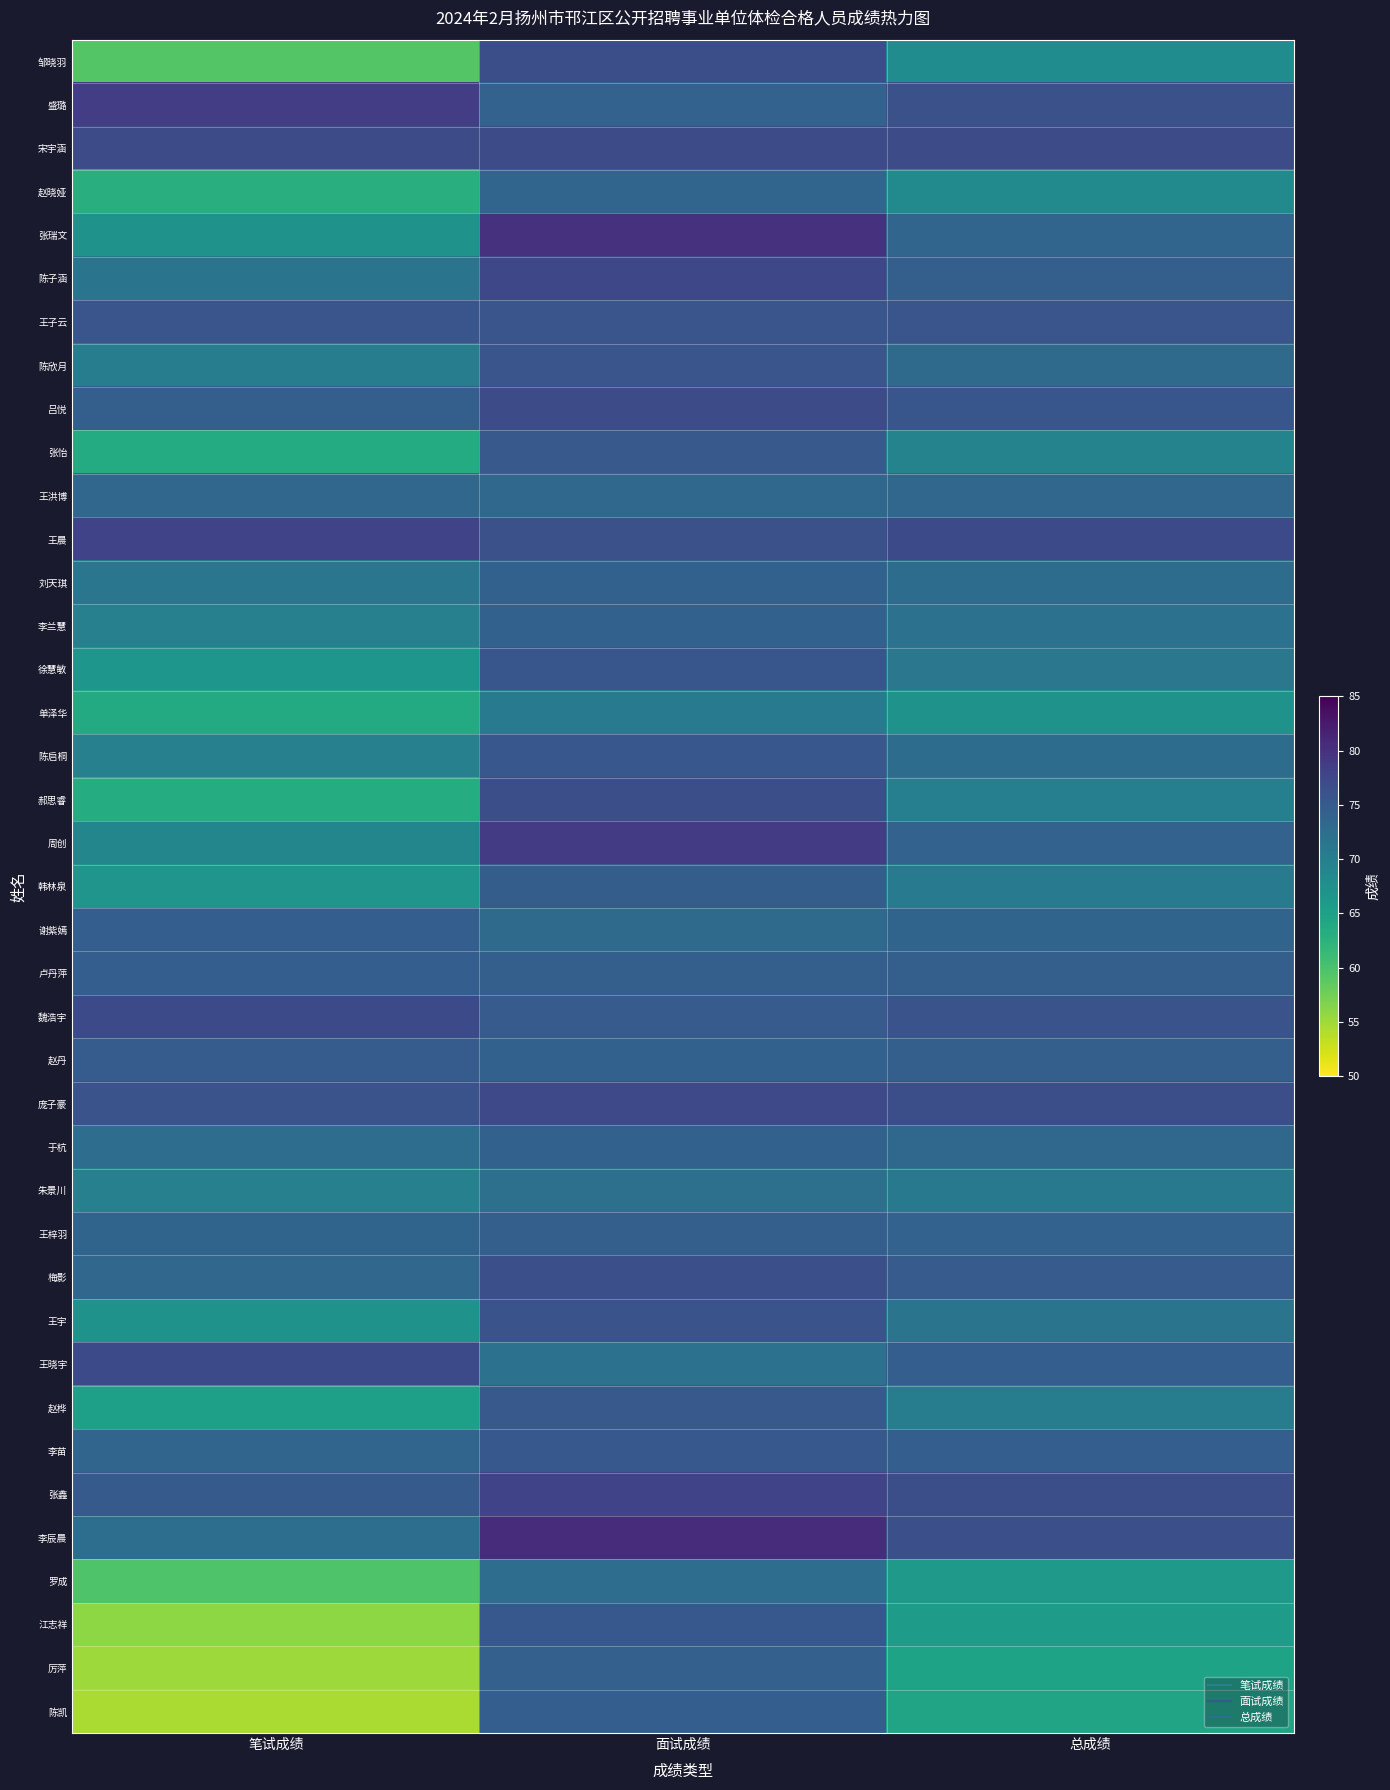

Reading left to right, extract all data points from this chart.

邹晓羽: 笔试成绩=59.4	面试成绩=76.6	总成绩=68.0
盛璐: 笔试成绩=78.6	面试成绩=74.0	总成绩=76.3
宋宇涵: 笔试成绩=76.9	面试成绩=76.8	总成绩=76.8
赵晓娅: 笔试成绩=63.0	面试成绩=73.6	总成绩=68.3
张瑞文: 笔试成绩=67.1	面试成绩=80.0	总成绩=73.5
陈子涵: 笔试成绩=71.5	面试成绩=77.4	总成绩=74.5
王子云: 笔试成绩=75.8	面试成绩=75.8	总成绩=75.8
陈欣月: 笔试成绩=70.1	面试成绩=75.8	总成绩=73.0
吕悦: 笔试成绩=74.4	面试成绩=76.8	总成绩=75.6
张怡: 笔试成绩=63.4	面试成绩=75.2	总成绩=69.3
王洪博: 笔试成绩=73.5	面试成绩=73.3	总成绩=73.4
王晨: 笔试成绩=77.9	面试成绩=76.3	总成绩=77.1
刘天琪: 笔试成绩=71.2	面试成绩=74.1	总成绩=72.7
李兰慧: 笔试成绩=69.8	面试成绩=74.1	总成绩=72.0
徐慧敏: 笔试成绩=66.6	面试成绩=75.7	总成绩=71.2
单泽华: 笔试成绩=63.6	面试成绩=70.6	总成绩=67.1
陈启桐: 笔试成绩=69.8	面试成绩=75.5	总成绩=72.7
郝思睿: 笔试成绩=63.3	面试成绩=76.6	总成绩=70.0
周创: 笔试成绩=69.0	面试成绩=78.9	总成绩=74.0
韩林泉: 笔试成绩=66.8	面试成绩=74.7	总成绩=70.8
谢紫嫣: 笔试成绩=74.5	面试成绩=72.9	总成绩=73.7
卢丹萍: 笔试成绩=74.5	面试成绩=74.4	总成绩=74.5
魏浩宇: 笔试成绩=77.2	面试成绩=75.0	总成绩=76.1
赵丹: 笔试成绩=74.8	面试成绩=74.1	总成绩=74.5
庞子豪: 笔试成绩=76.0	面试成绩=77.3	总成绩=76.7
于杭: 笔试成绩=72.5	面试成绩=74.1	总成绩=73.3
朱景川: 笔试成绩=69.7	面试成绩=72.1	总成绩=70.9
王梓羽: 笔试成绩=73.7	面试成绩=74.4	总成绩=74.0
梅影: 笔试成绩=73.4	面试成绩=76.4	总成绩=74.9
王宇: 笔试成绩=67.1	面试成绩=76.1	总成绩=71.6
王晓宇: 笔试成绩=77.2	面试成绩=71.8	总成绩=74.5
赵桦: 笔试成绩=65.3	面试成绩=75.2	总成绩=70.2
李苗: 笔试成绩=73.6	面试成绩=75.4	总成绩=74.5
张鑫: 笔试成绩=75.1	面试成绩=78.0	总成绩=76.5
李辰晨: 笔试成绩=72.4	面试成绩=80.6	总成绩=76.5
罗成: 笔试成绩=59.6	面试成绩=72.5	总成绩=66.0
江志祥: 笔试成绩=56.0	面试成绩=75.4	总成绩=65.7
厉萍: 笔试成绩=55.1	面试成绩=74.2	总成绩=64.7
陈凯: 笔试成绩=54.5	面试成绩=74.5	总成绩=64.5